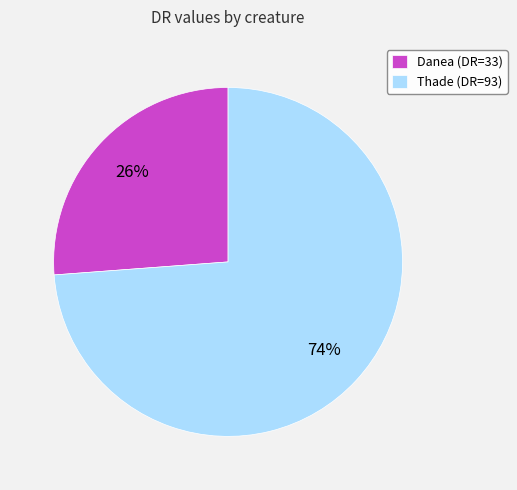

Combined, do Thade and Danea account for over 50%?

Yes